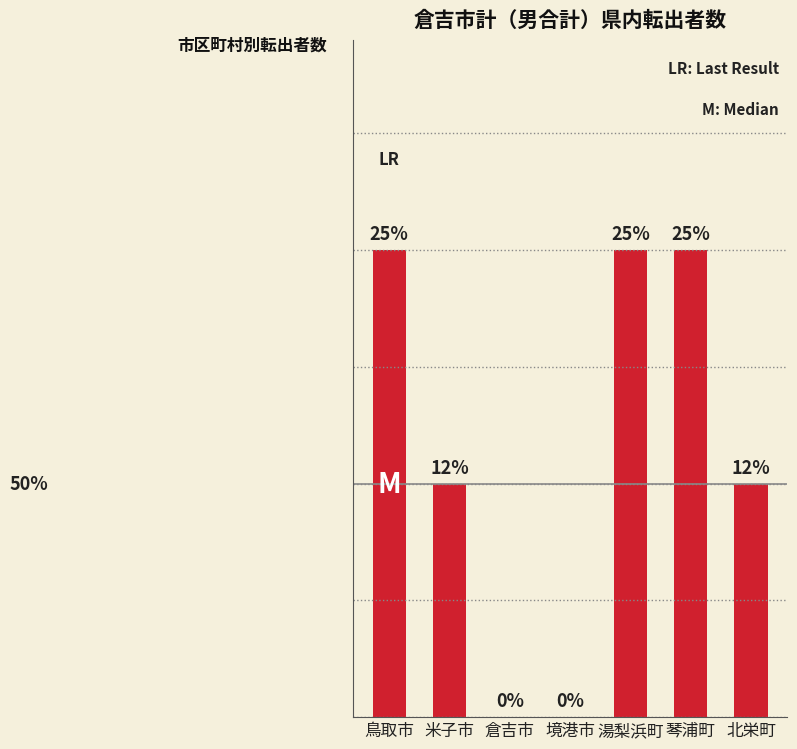

Which has a higher value, 鳥取市 or 琴浦町?

鳥取市